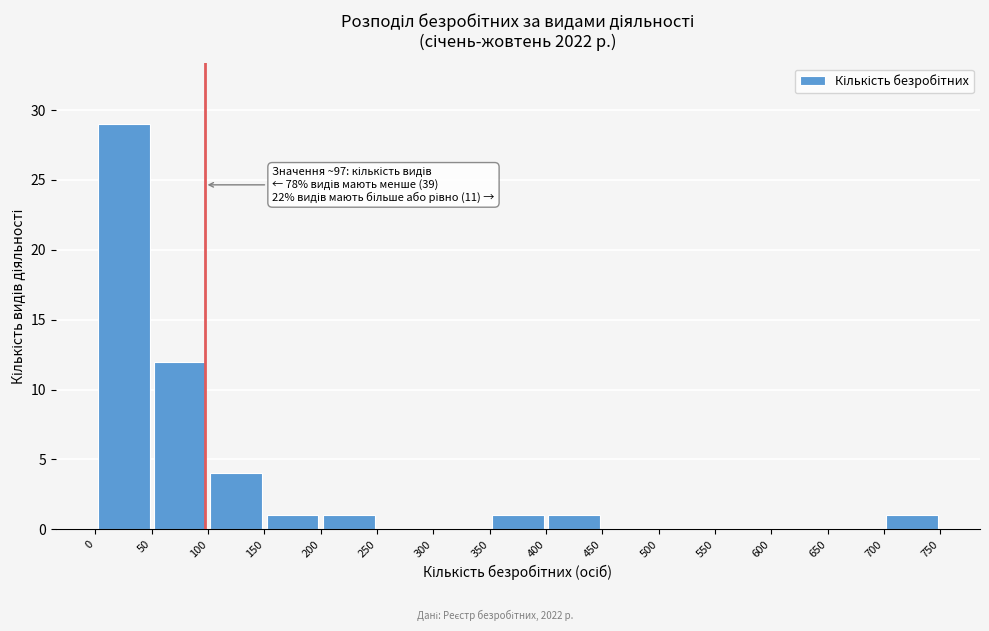

Over which range of the x-axis is the bar tallest?

0 to 50